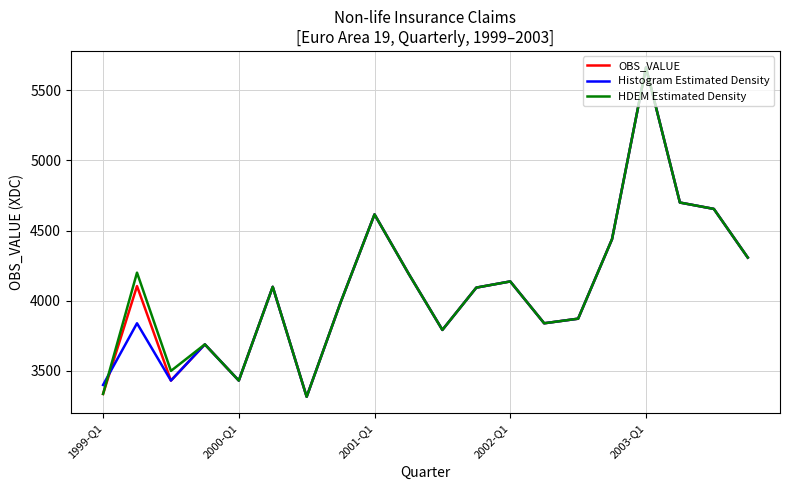

What is the maximum value shown in the chart?

5661.9